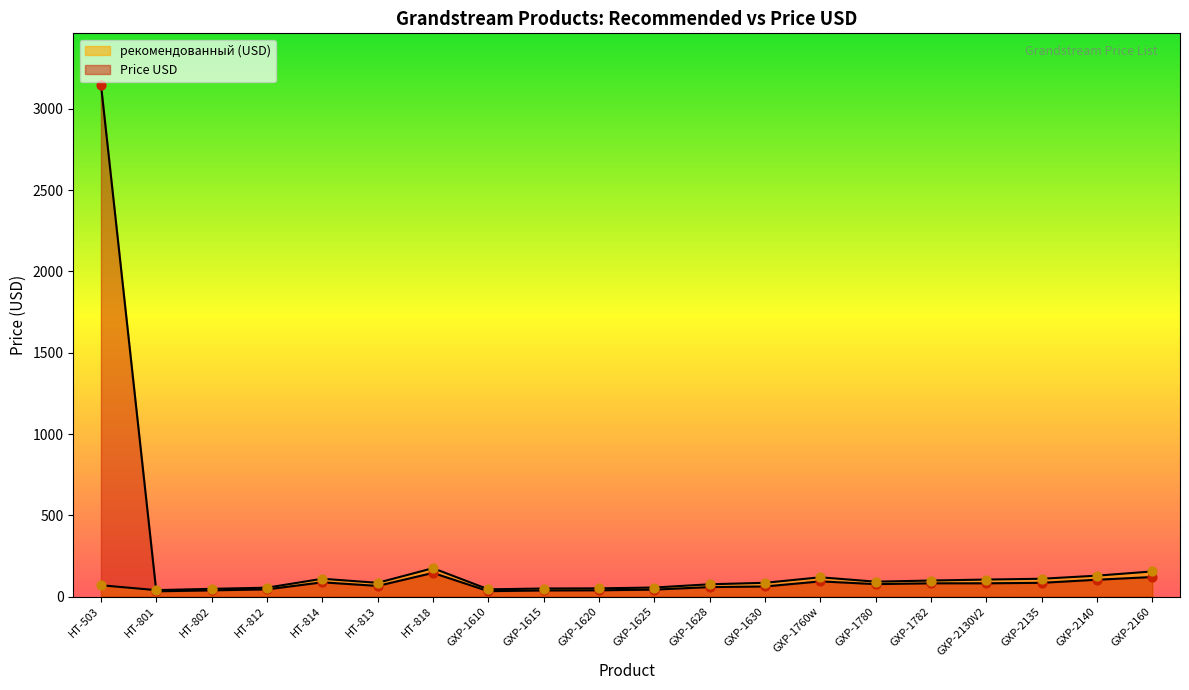

What is the change in value from GXP-1610 to GXP-1620?

+5.3